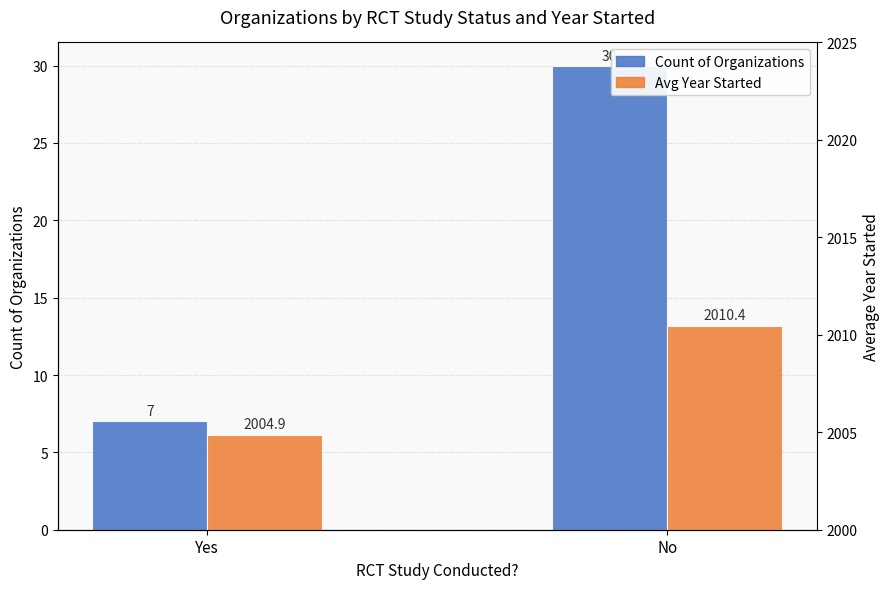

What is the label of the 1st bar from the left?

Yes